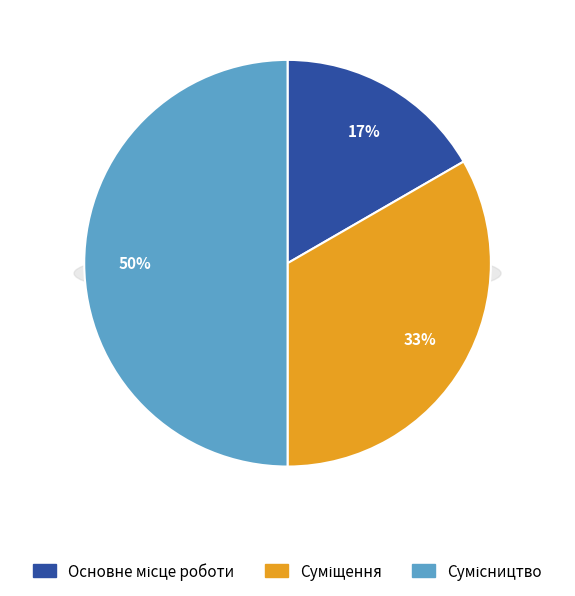

Rank the categories by value from highest to lowest.

Сумісництво, Суміщення, Основне місце роботи